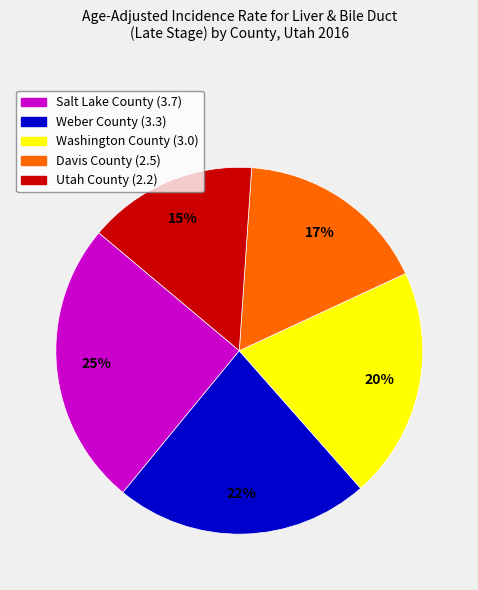

Is Washington County the majority of the pie?

No